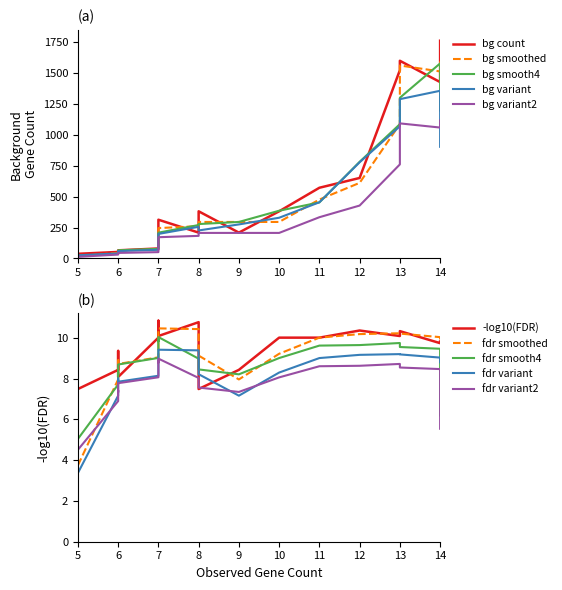

True or false: background gene count has more than 2 points higher than both neighbors.

True